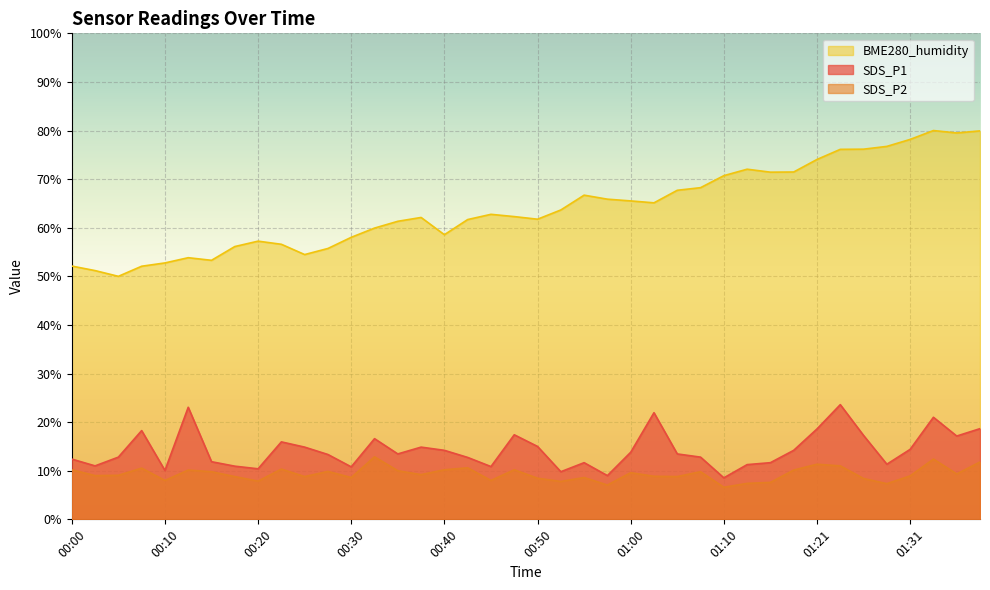

How many lines are shown in the chart?

3